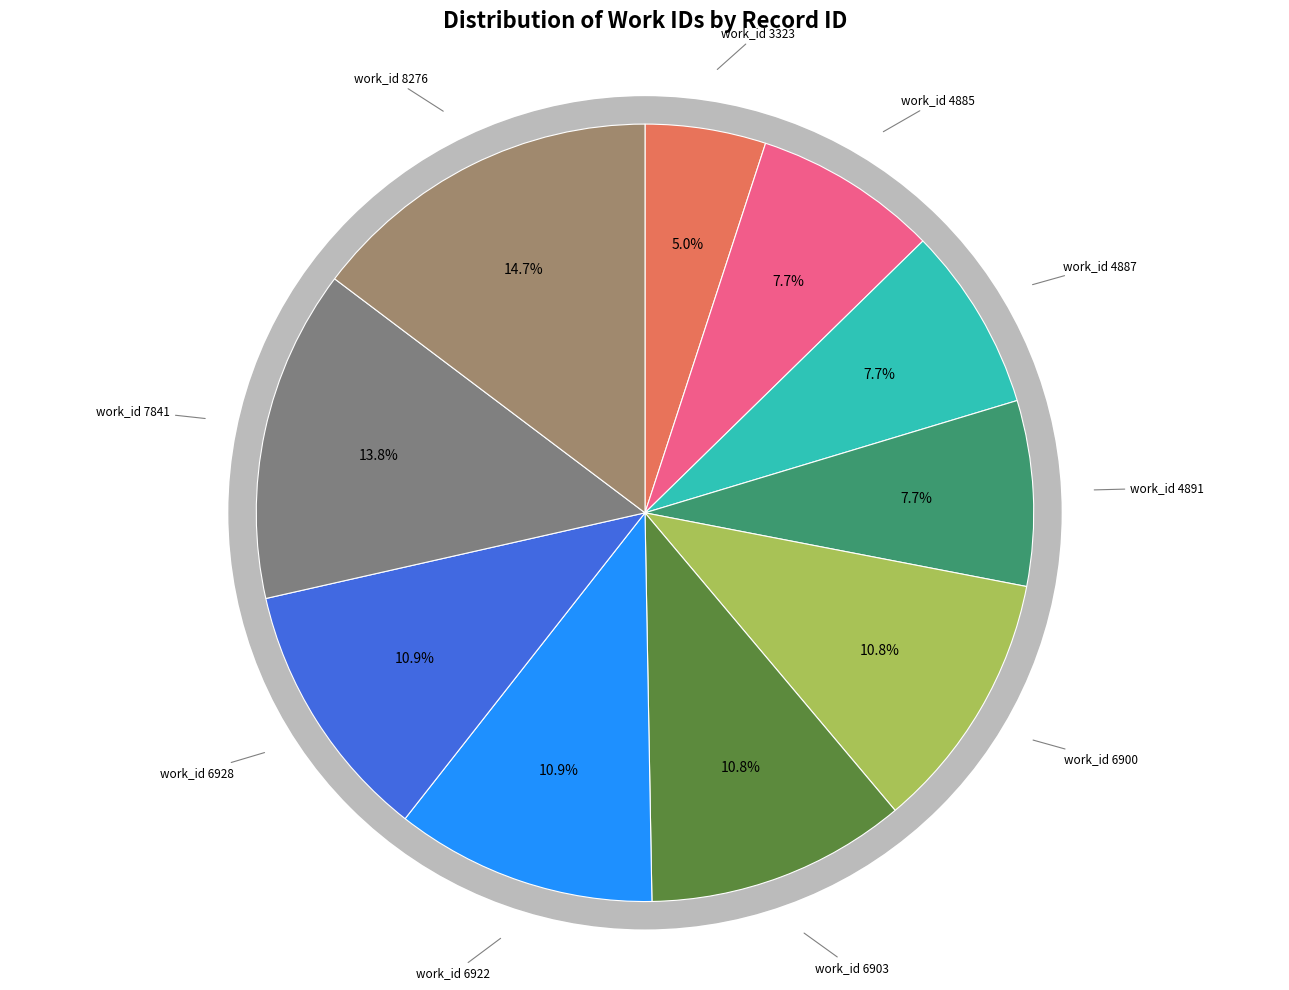

To the nearest percent, what is the average slice percentage?

10%